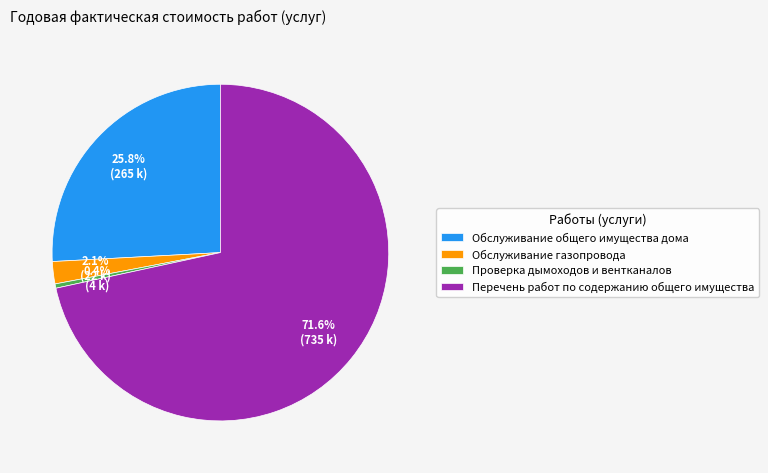

Which category has the smallest portion of the pie?

Проверка дымоходов и вентканалов